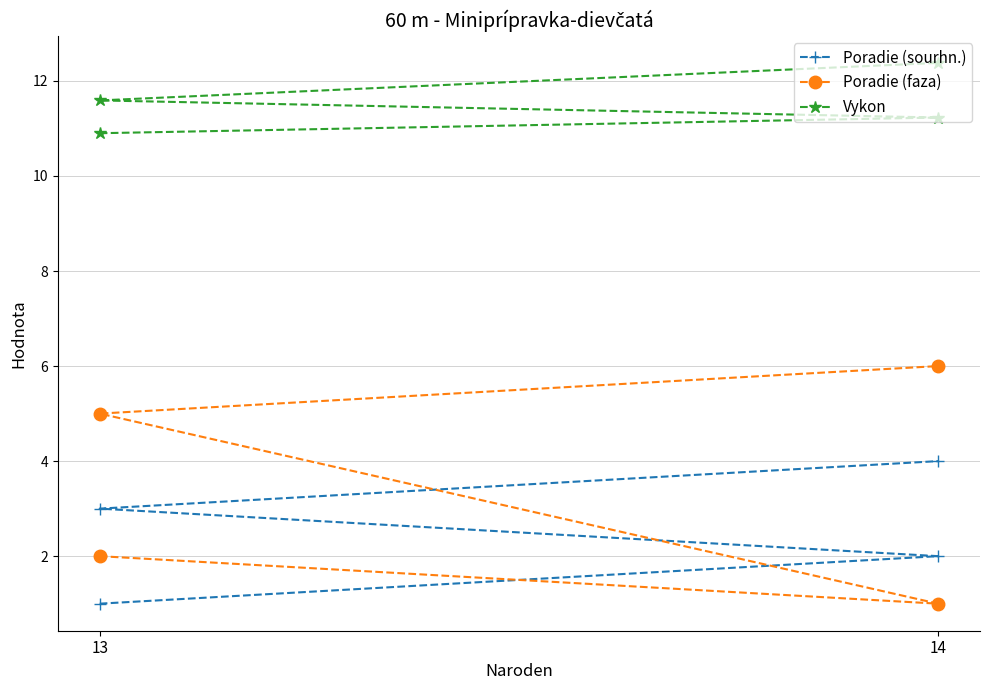

Does the chart display data point markers on the line(s)?

Yes